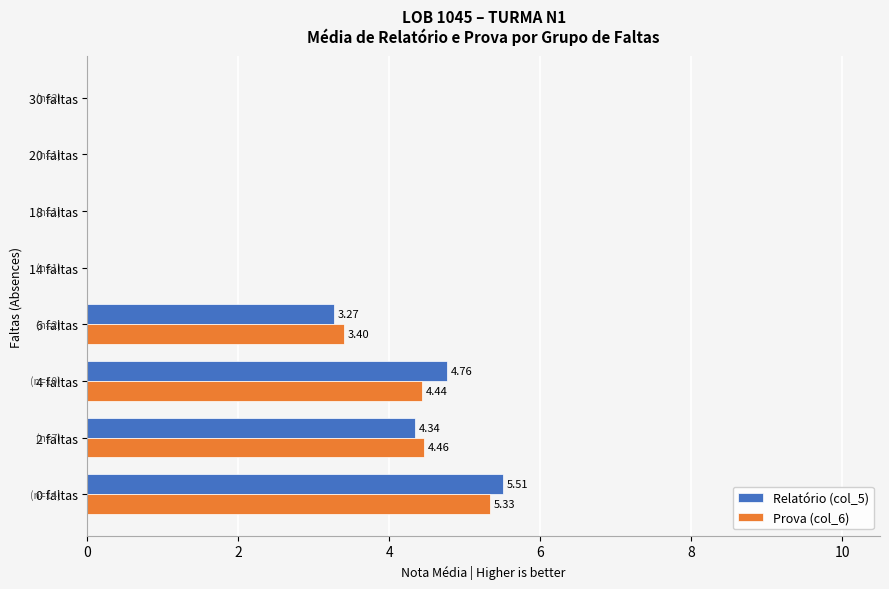

Between 2 faltas and 30 faltas, which series saw the biggest shift?

Prova (col_6)